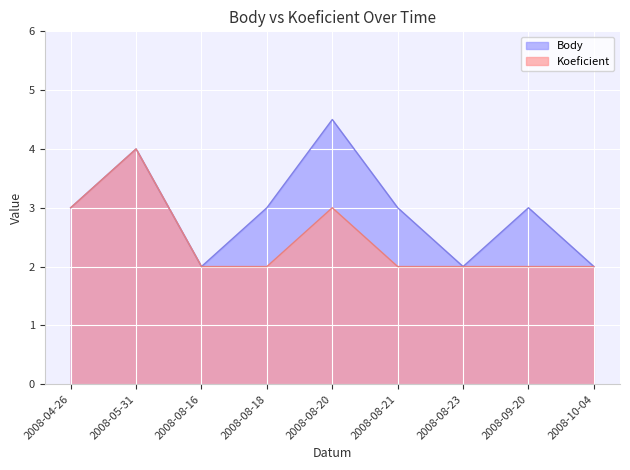

What is the value of the Body point at the 2nd from the left?

4.0